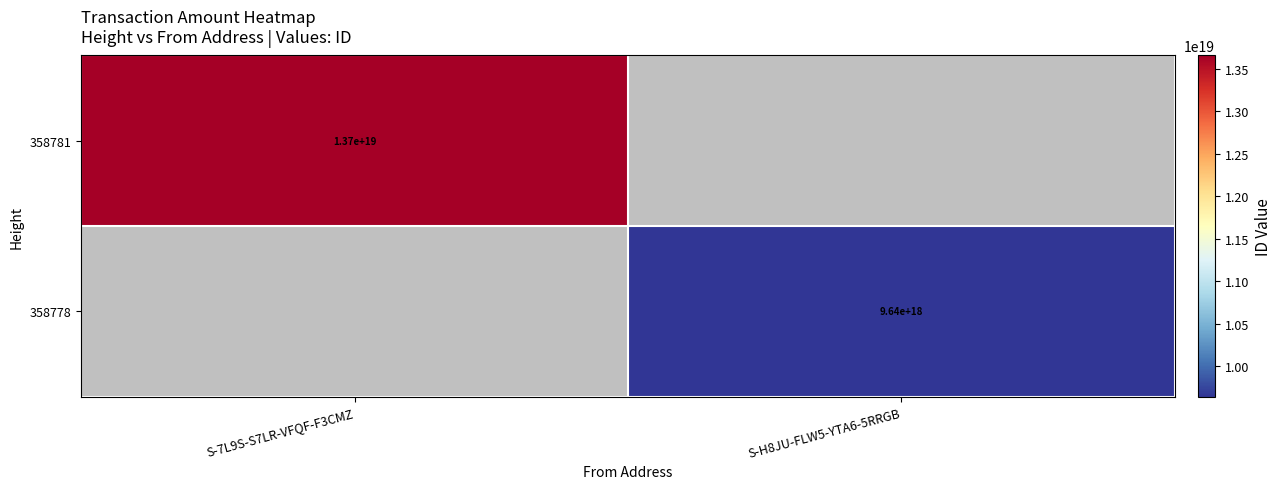

The value of 358778 at S-H8JU-FLW5-YTA6-5RRGB is 6495451793928991744. True or false?

False